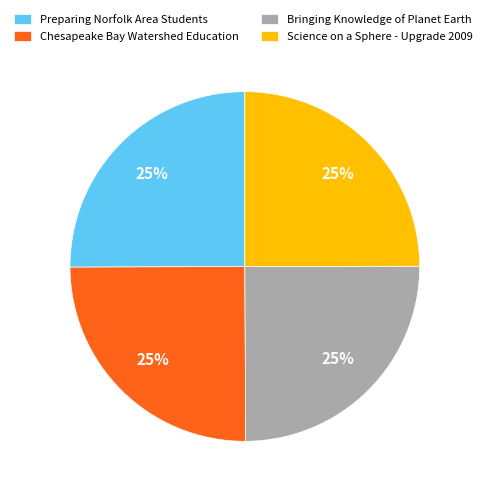

To the nearest percent, what is the combined percentage of Preparing Norfolk Area Students and Science on a Sphere - Upgrade 2009?

50%